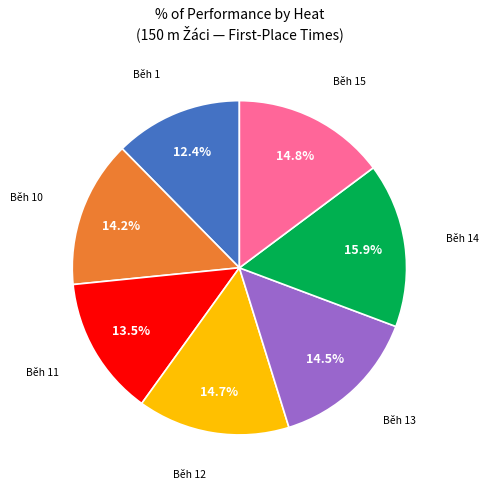

Does any single category account for the majority?

No